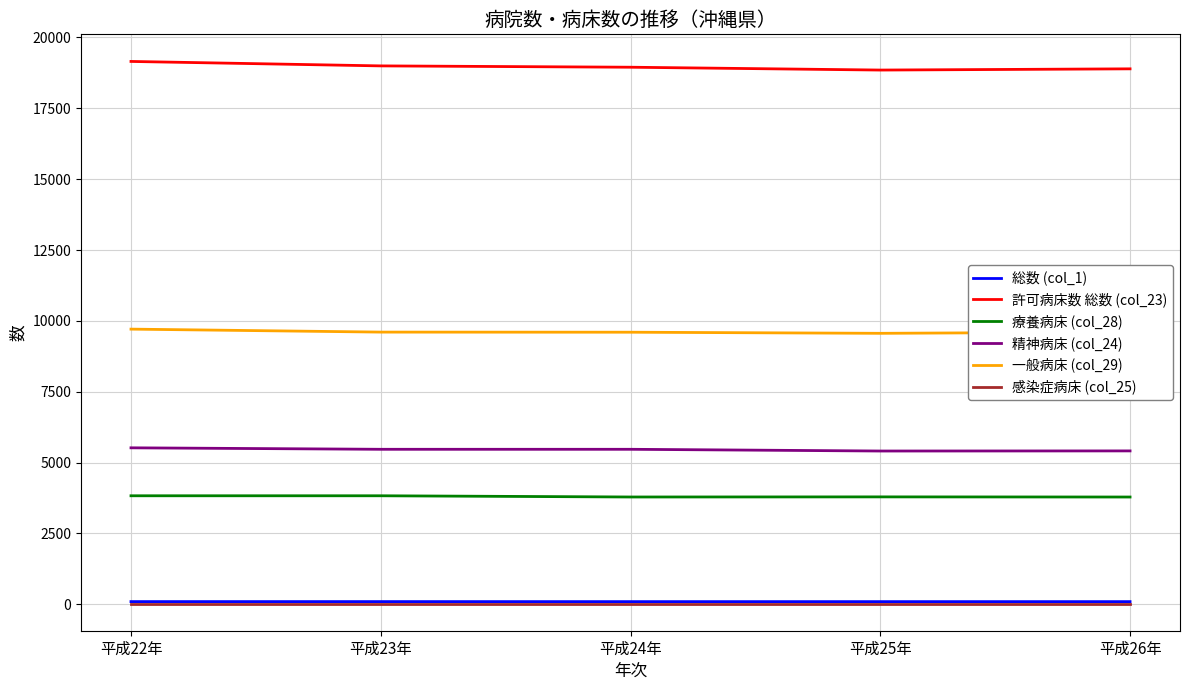

Is the value of 療養病床 (col_28) at 平成26年 greater than the value of 精神病床 (col_24) at 平成26年?

No